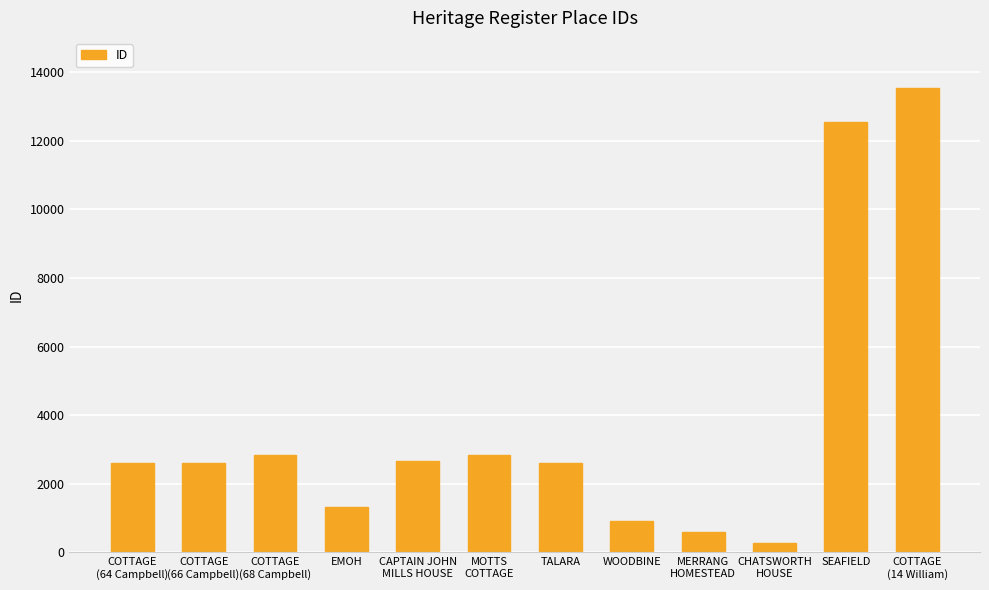

What is the greatest value displayed?

13531